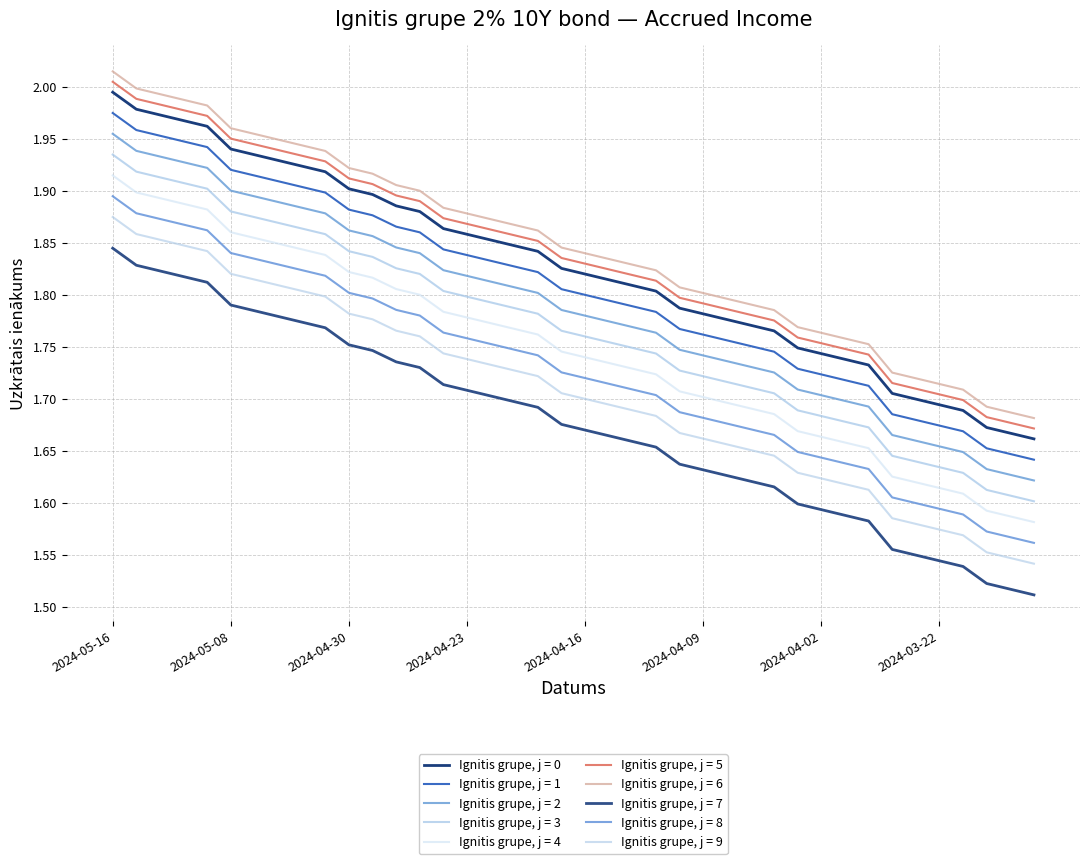

Is this an area chart (filled region under the line)?

No